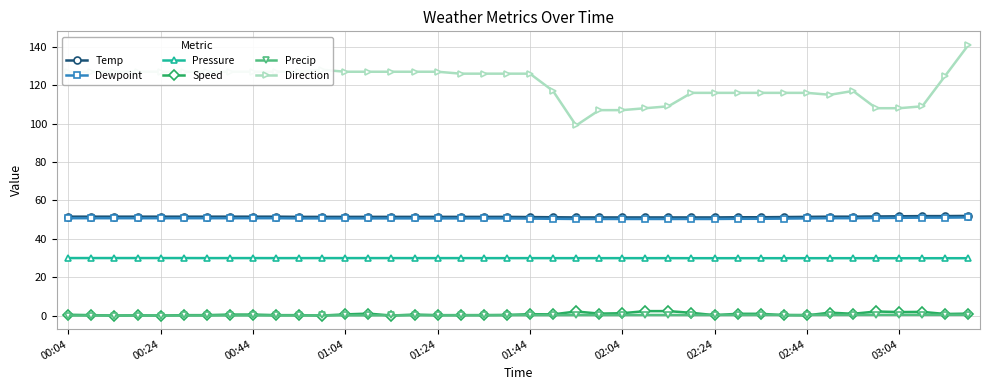

True or false: Pressure and Direction intersect in this chart.

False